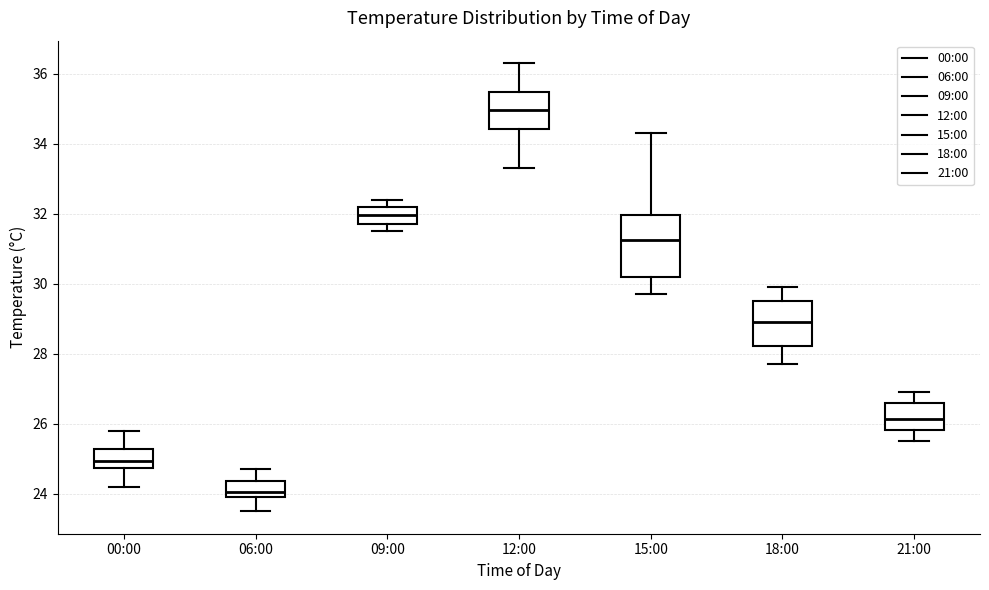

Which box is the tallest, from its lower edge to its upper edge?

15:00